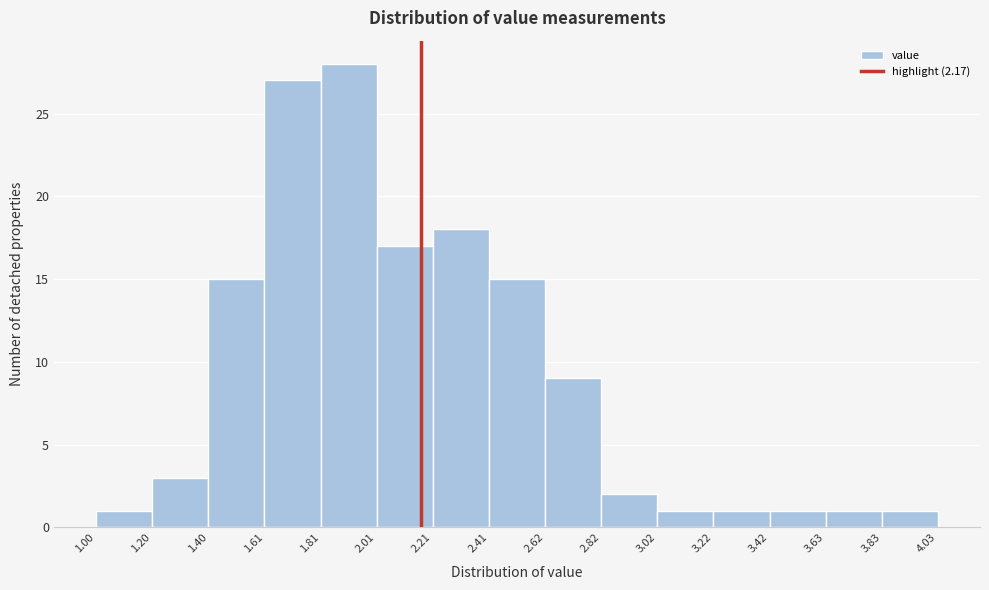

Reading left to right, list every bar in this chart as the range it spans on the x-axis followed by its height. The values are not printed on the chart, so give them approximately, as read against the axis.

1.00 to 1.20: 1
1.20 to 1.40: 3
1.40 to 1.61: 15
1.61 to 1.81: 27
1.81 to 2.01: 28
2.01 to 2.21: 17
2.21 to 2.41: 18
2.41 to 2.62: 15
2.62 to 2.82: 9
2.82 to 3.02: 2
3.02 to 3.22: 1
3.22 to 3.42: 1
3.42 to 3.63: 1
3.63 to 3.83: 1
3.83 to 4.03: 1